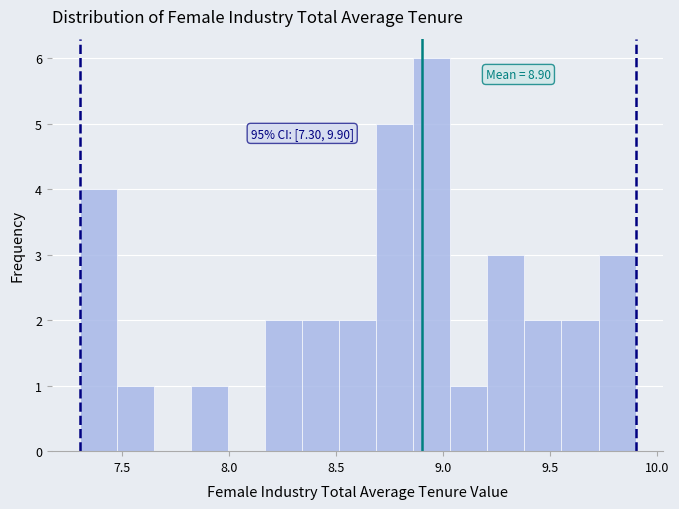

Around what value on the x-axis is the tallest bar? Give the approximate position of its centre, as read against the axis.

8.95